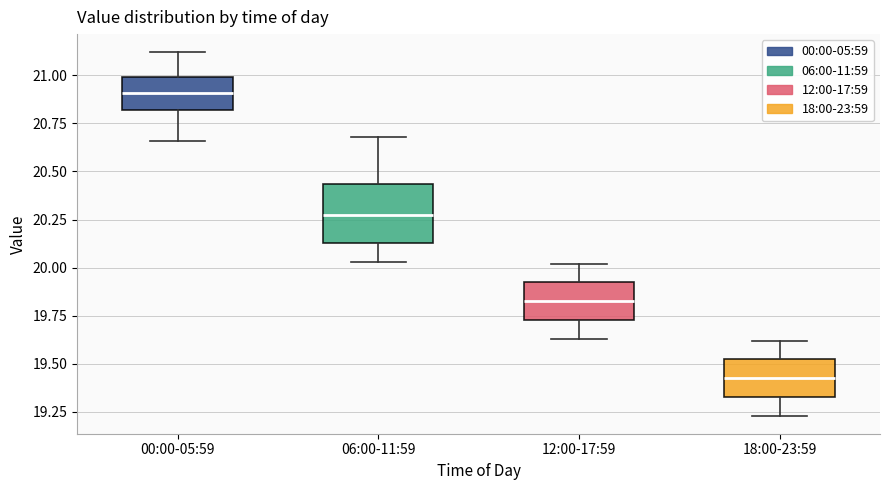

Which box has the highest median line?

00:00-05:59